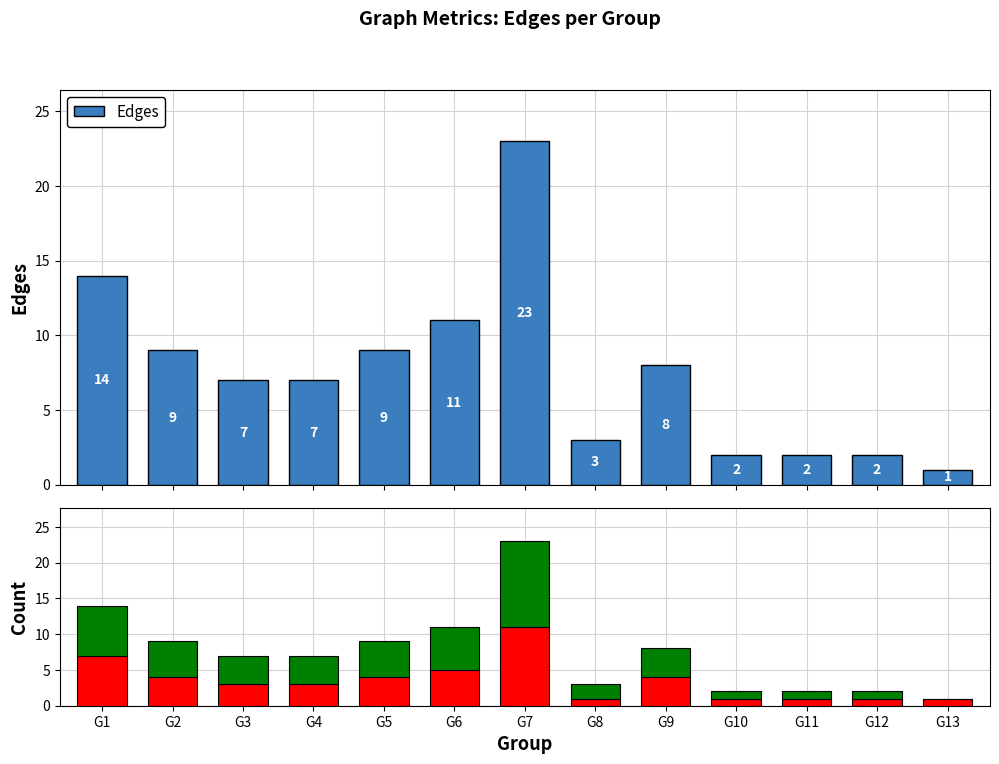

Reading left to right, transcribe all the data shown in this chart.

Edges: 14	9	7	7	9	11	23	3	8	2	2	2	1
Fail: 7	4	3	3	4	5	11	1	4	1	1	1	1
Success: 7	5	4	4	5	6	12	2	4	1	1	1	0